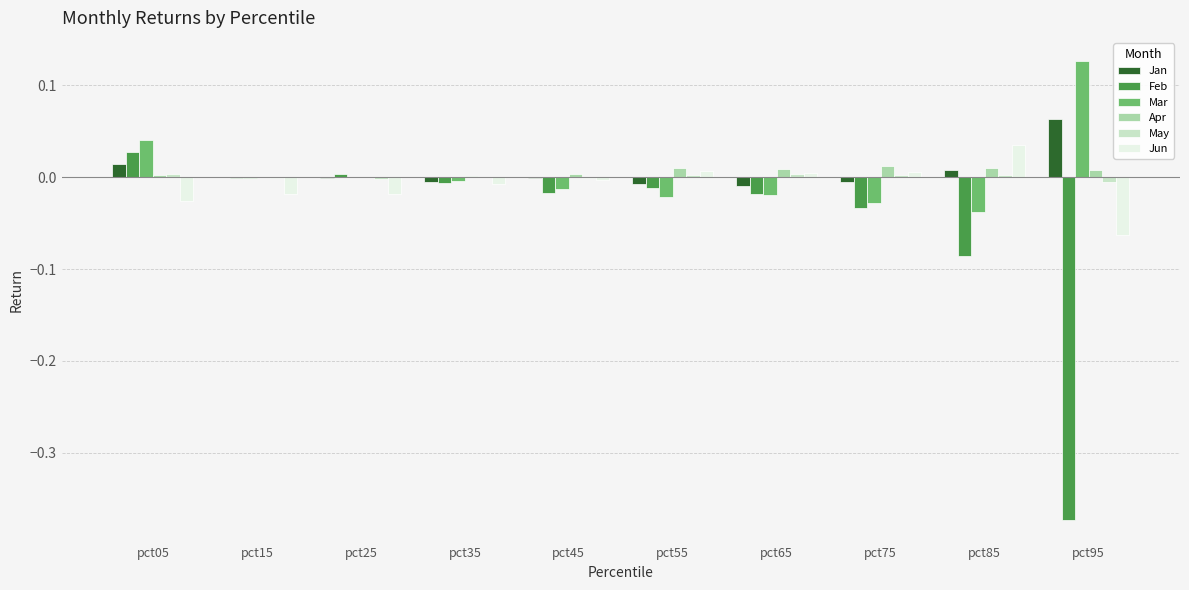

Are the bars horizontal?

No